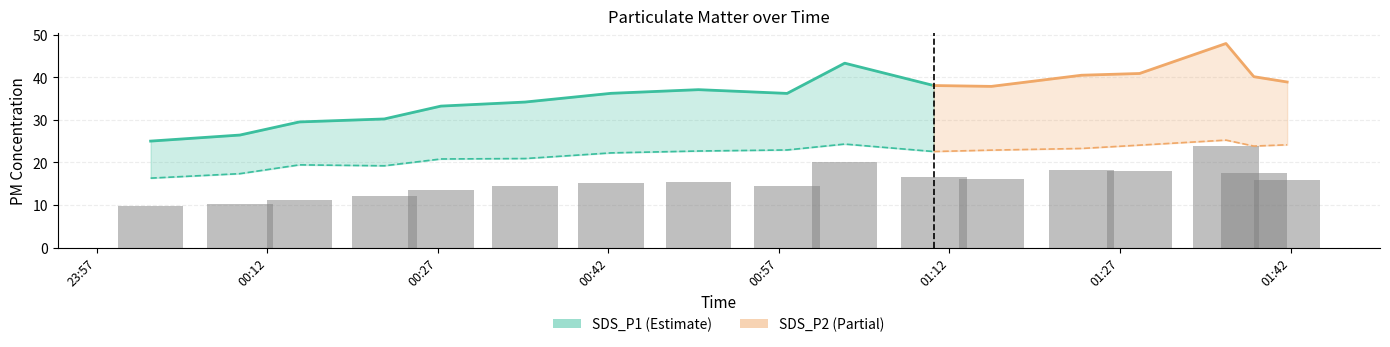

What is the total value across all series at 2021/04/17 01:15:41?

60.7